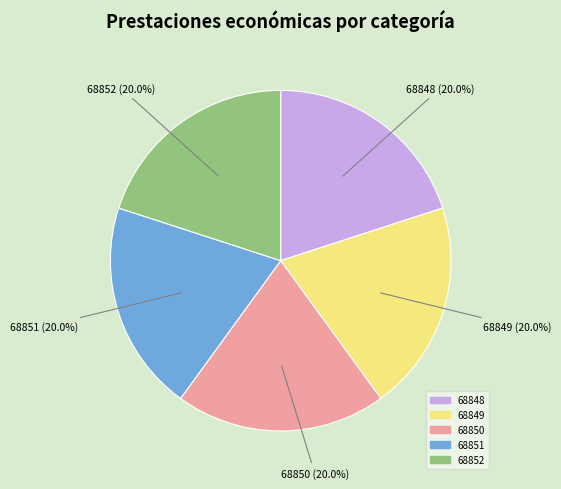

Is it true that 68851 is 20% of the pie?

True